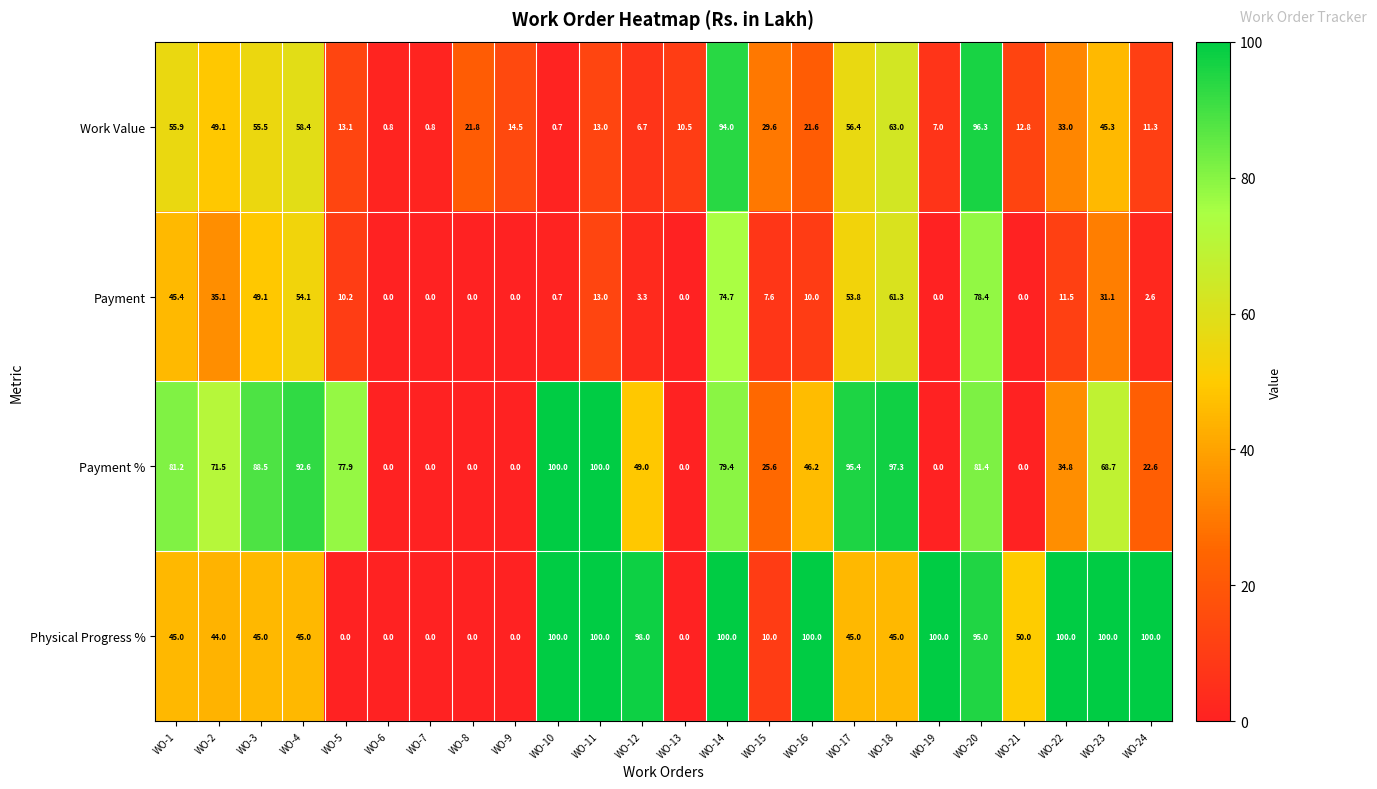

Where does the Payment % series first go above 68?

WO-1